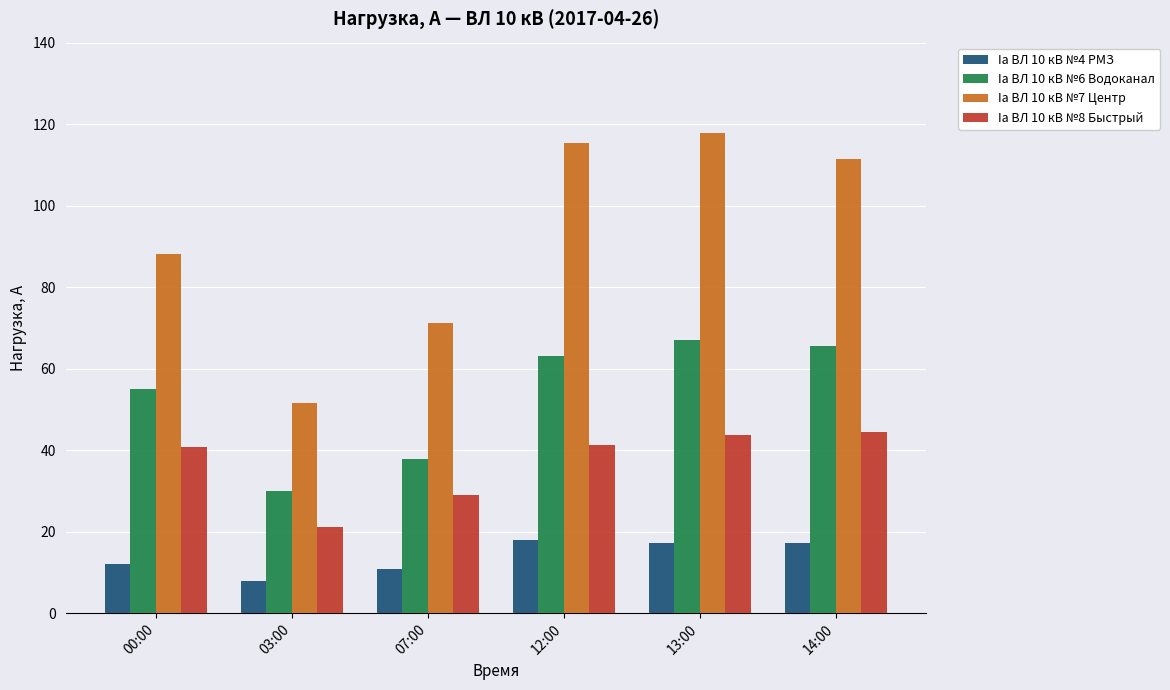

Which series changed the most between 00:00 and 13:00?

Ia ВЛ 10 кВ №7 Центр